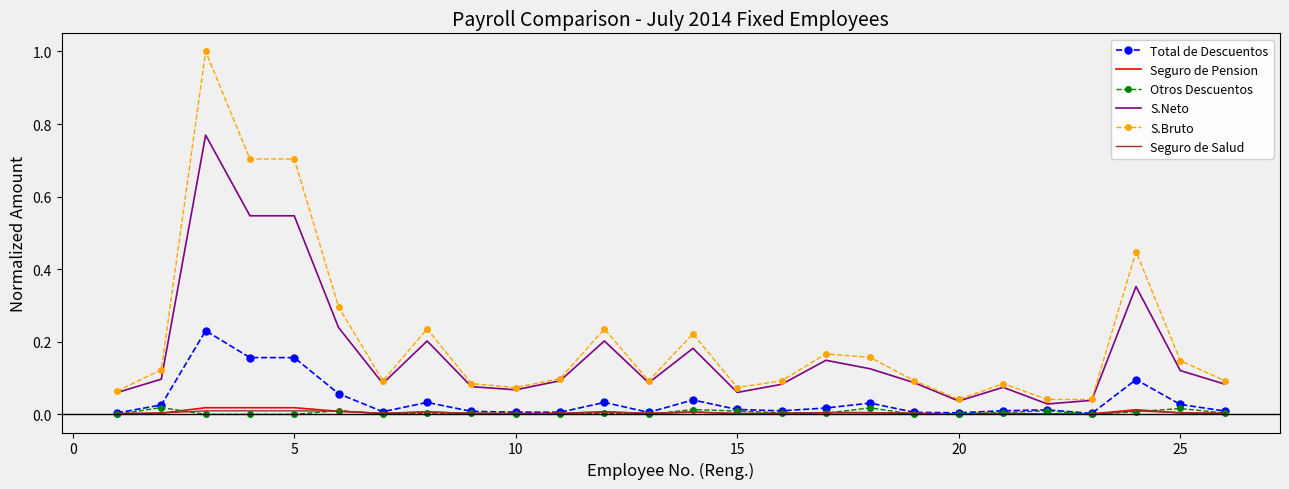

True or false: S.Neto and Otros Descuentos intersect in this chart.

False